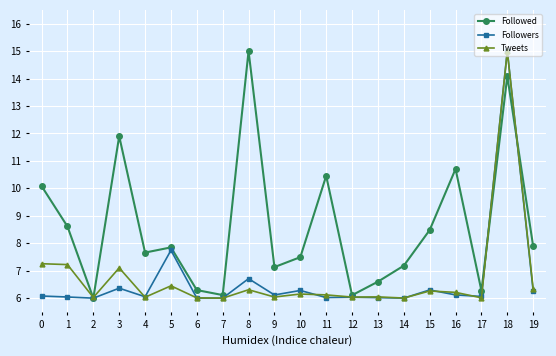

How many lines are shown in the chart?

3